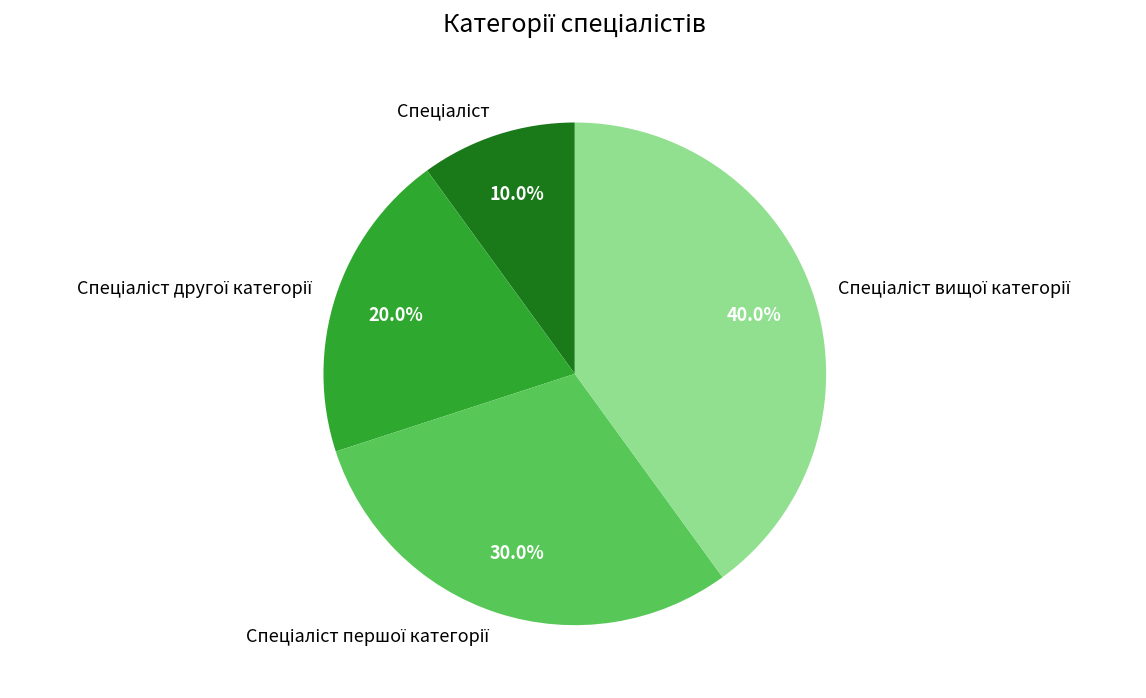

Is there any slice that represents more than half of the pie?

No